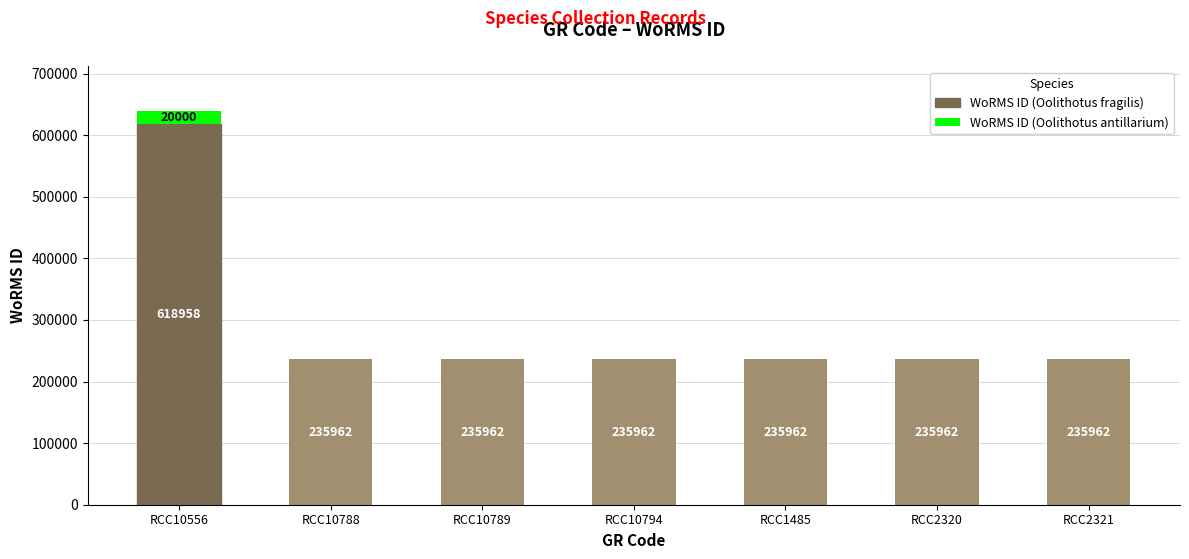

Is it true that WoRMS ID (Oolithotus fragilis) equals 131186 at RCC10788?

False